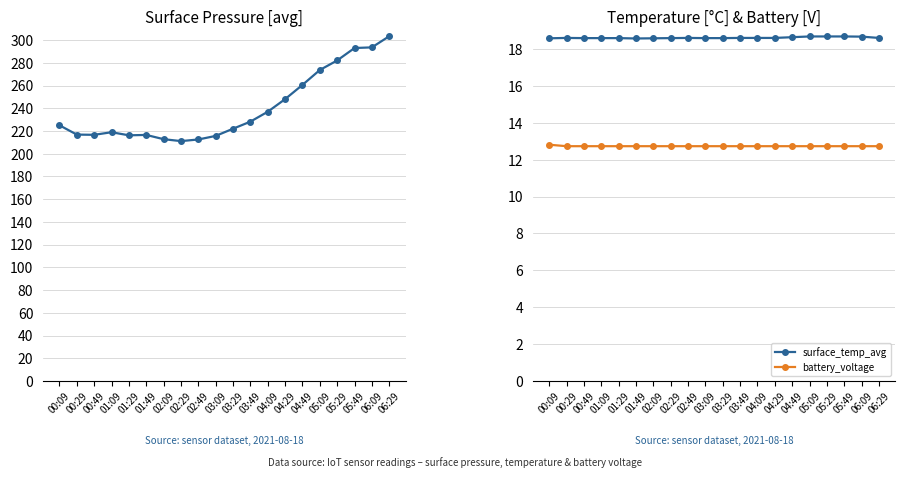

How many surface_temp_avg values are between 18 and 19?

20